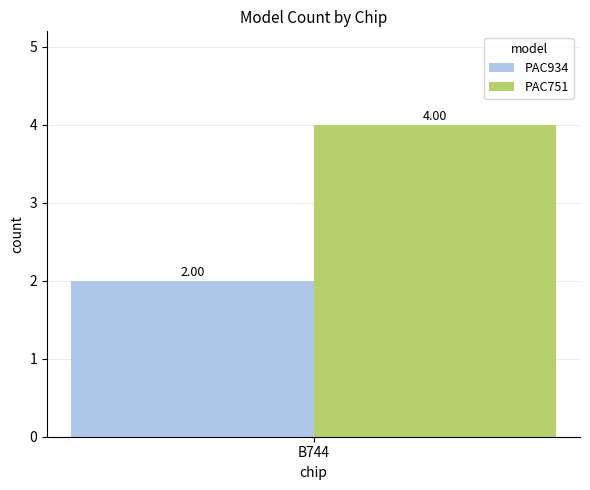

Which series has the largest range (max minus min)?

PAC934